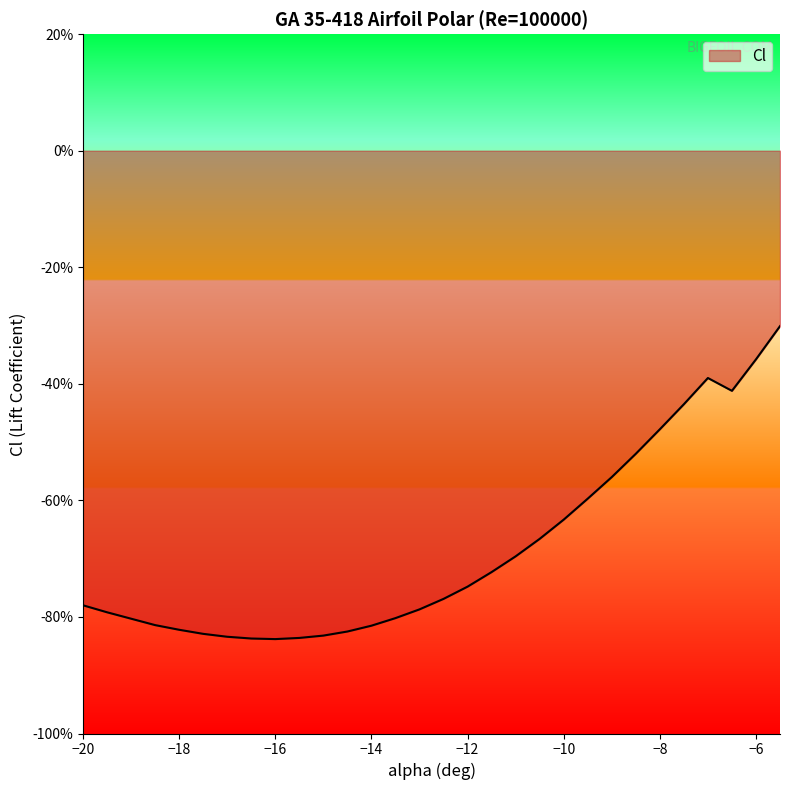

Reading left to right, list all the values displayed in this chart.

-0.8	-0.8	-0.8	-0.8	-0.8	-0.8	-0.8	-0.8	-0.8	-0.8	-0.8	-0.8	-0.8	-0.8	-0.8	-0.8	-0.7	-0.7	-0.7	-0.7	-0.6	-0.6	-0.6	-0.5	-0.5	-0.4	-0.4	-0.4	-0.4	-0.3